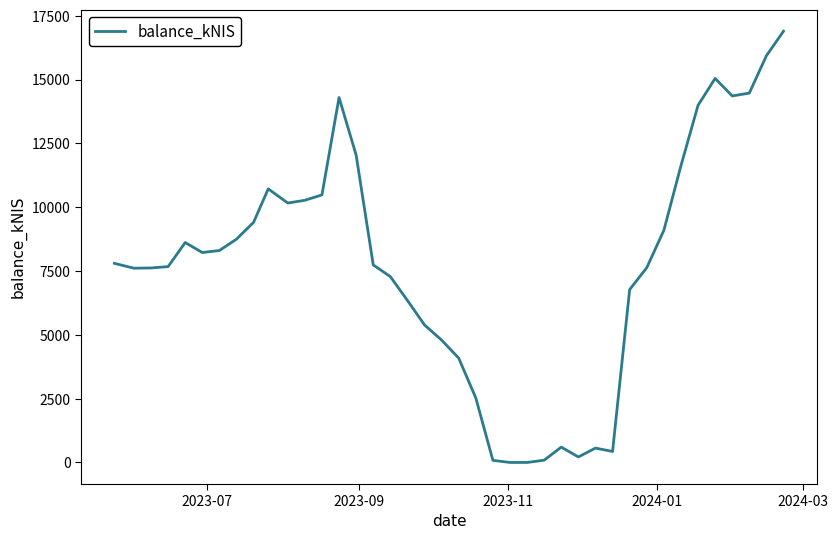

What is the difference between the maximum and minimum values?

16896.8